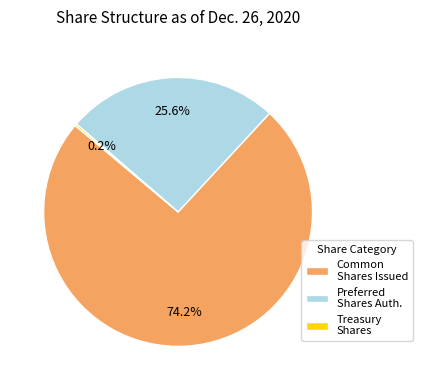

Which category accounts for the majority?

Common Shares Issued